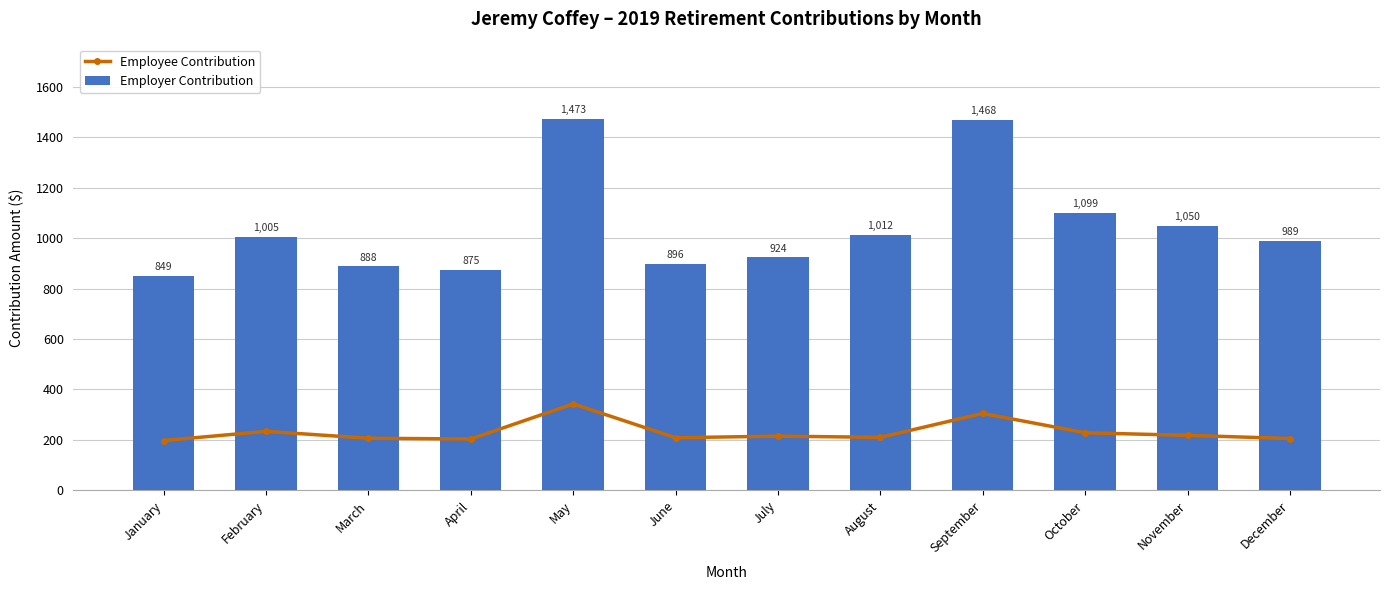

What is the value of the Employer Contribution bar at the 4th from the left?

874.9